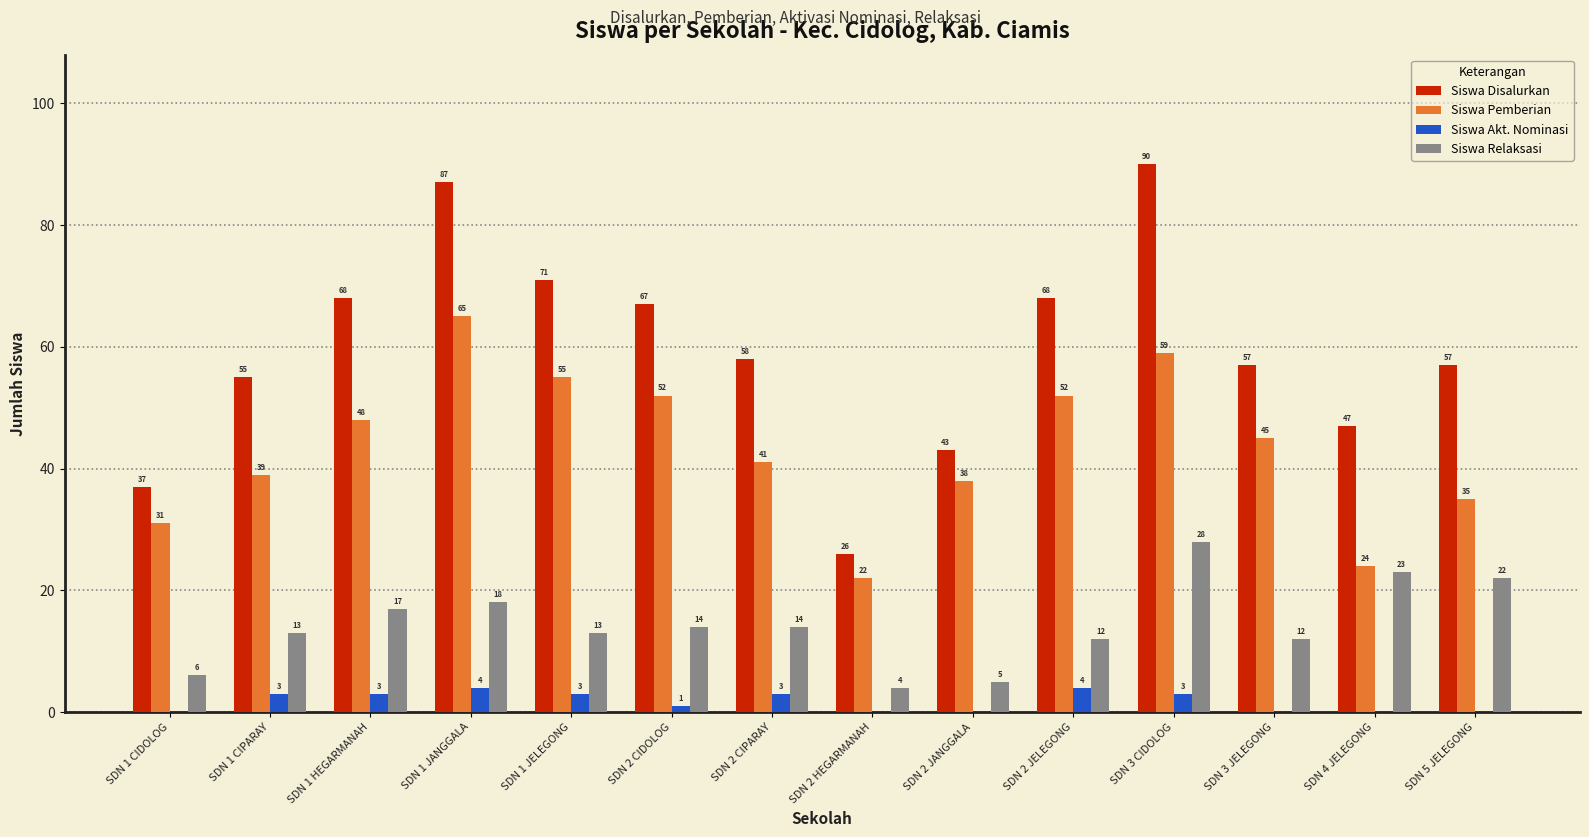

Which series has the largest total across all categories?

Siswa Disalurkan